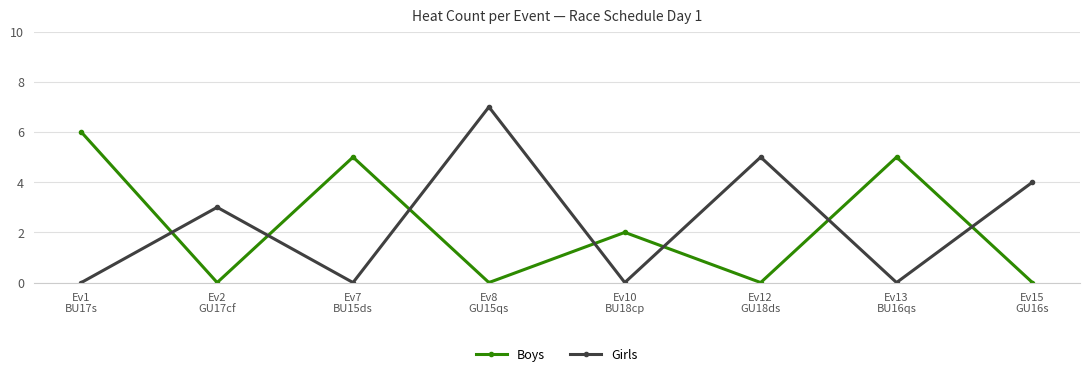

Which series has the largest total across all categories?

Girls